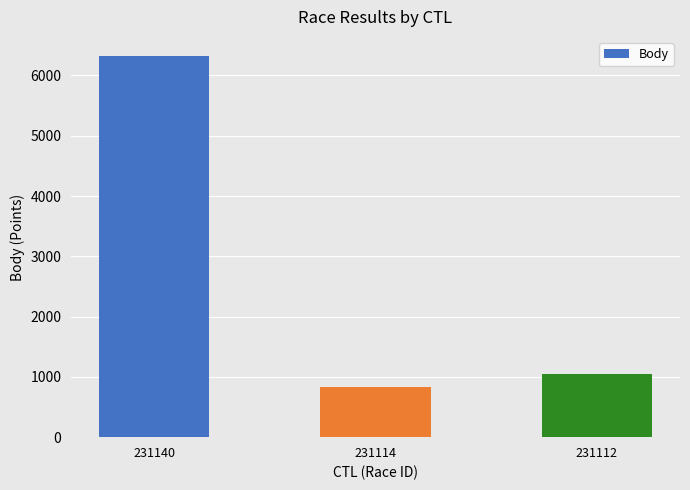

What is the difference between the second highest and minimum values?

227